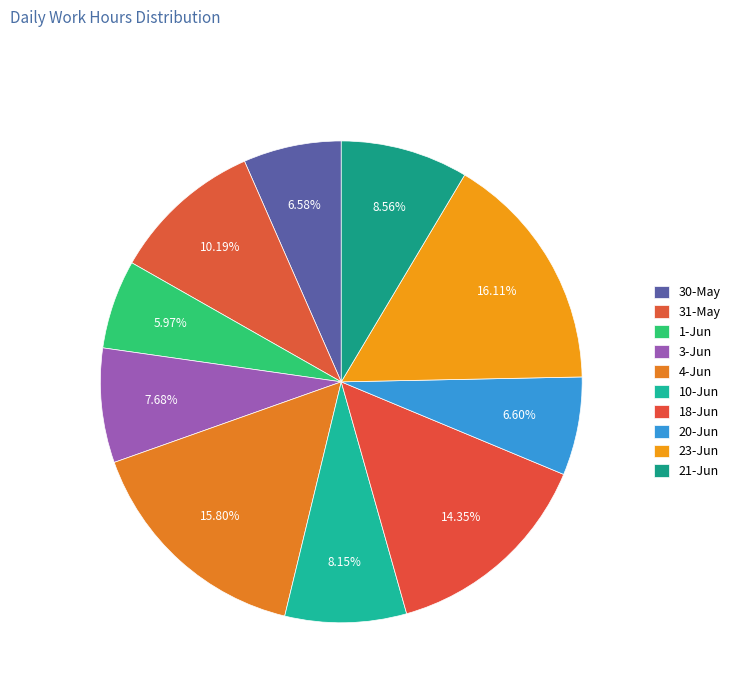

How many slices are in this pie chart?

10